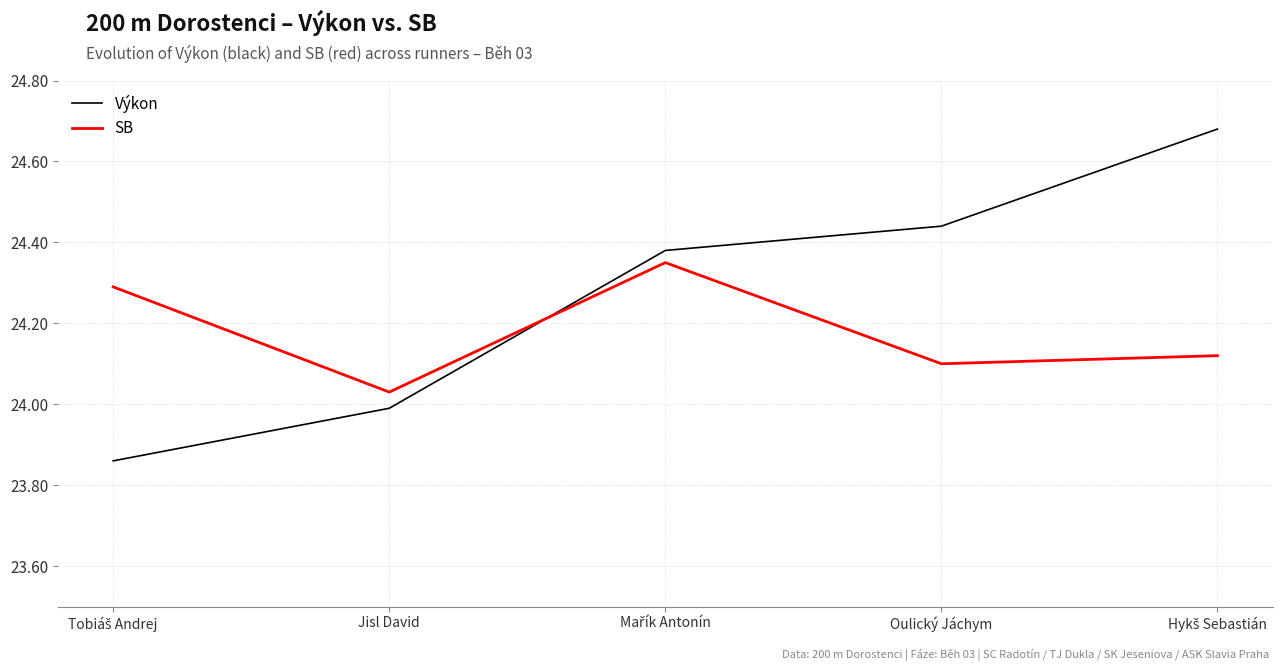

Where is the first local minimum for SB?

Jisl David